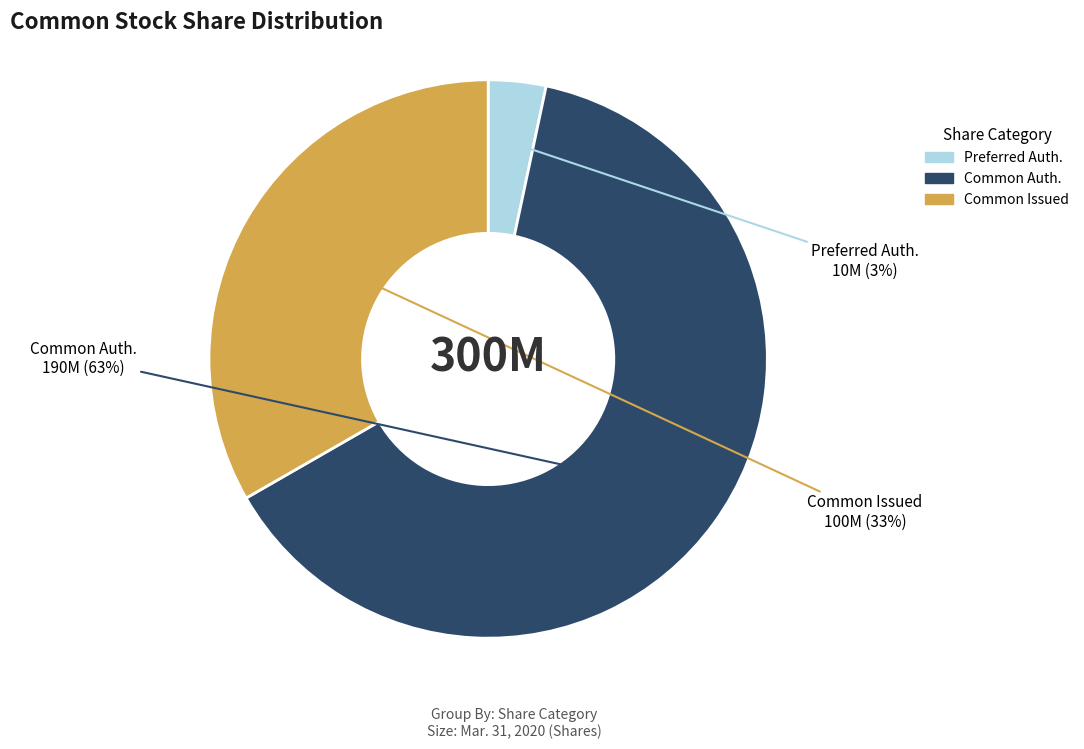

Is there a majority slice in this chart?

Yes